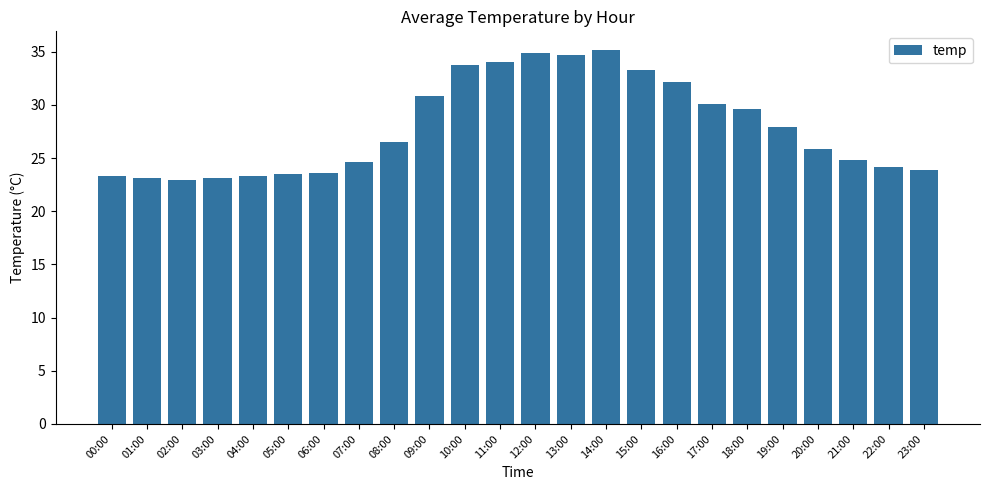

Does the chart contain any negative values?

No